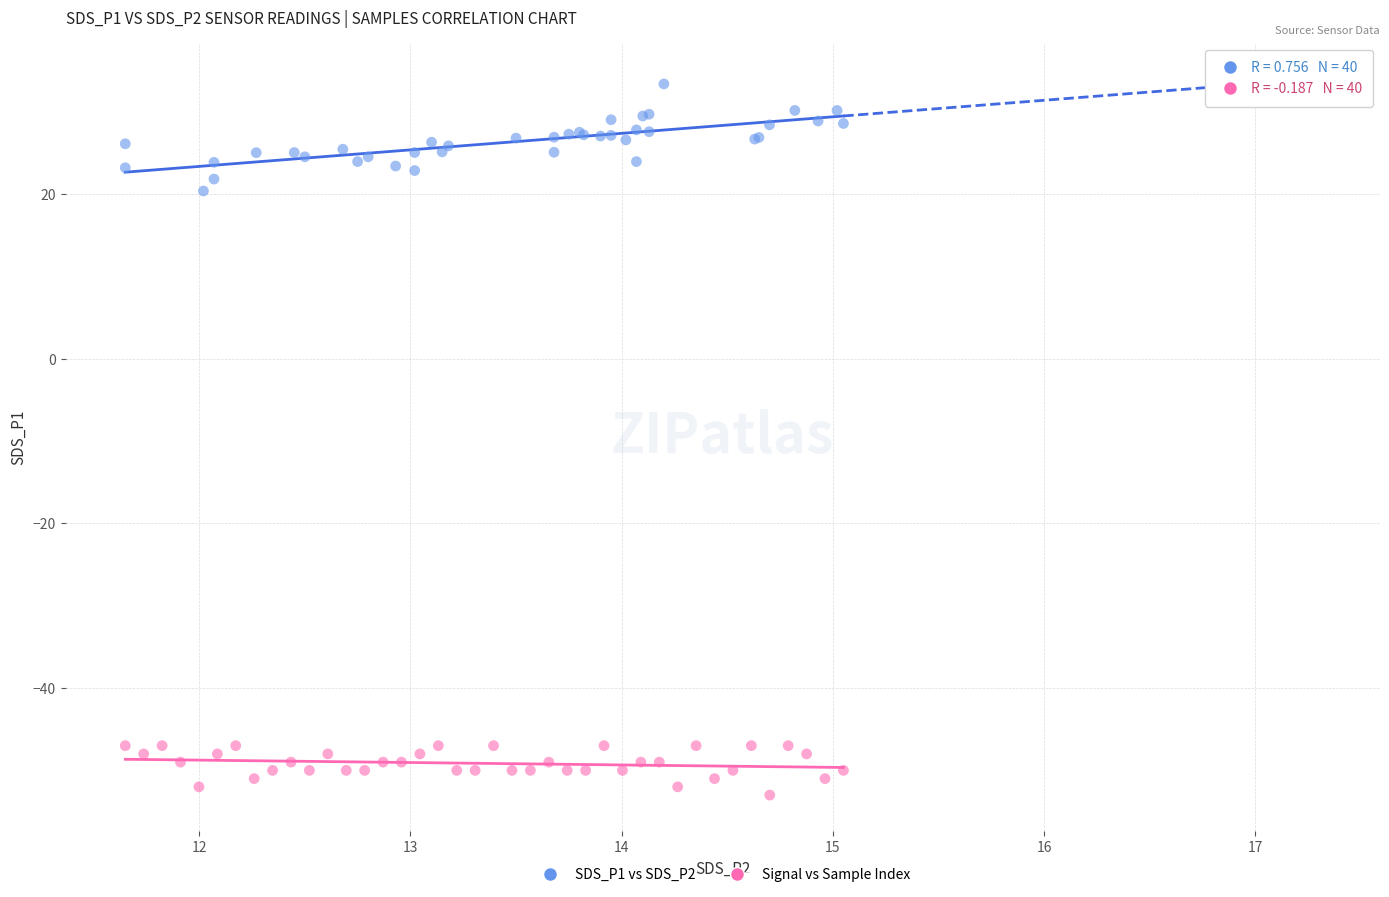

Which series has the largest Y range (max minus min)?

SDS_P1 vs SDS_P2